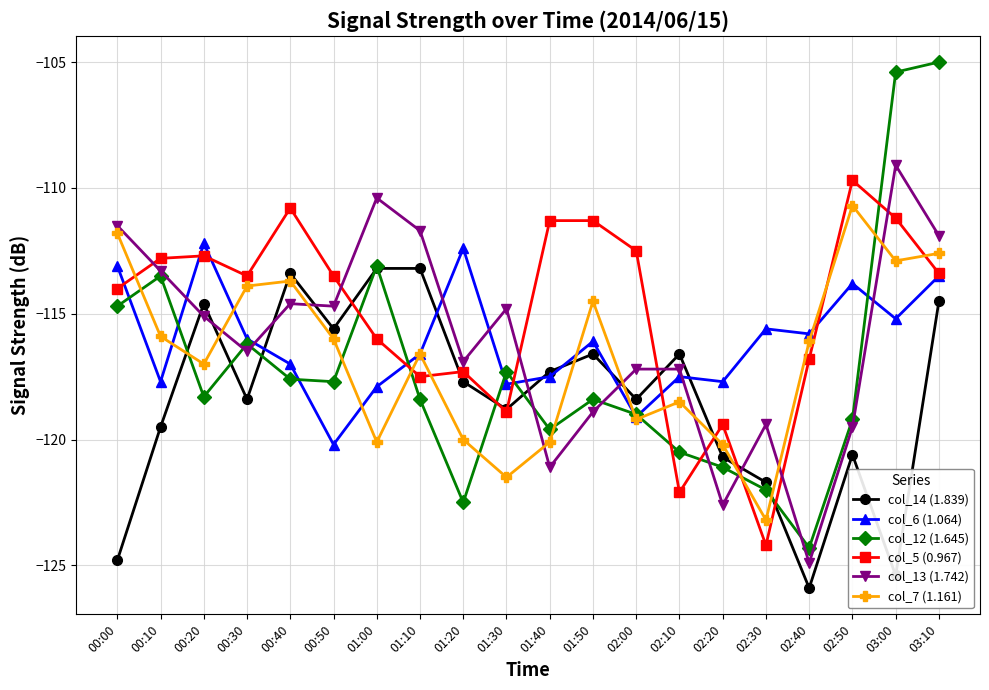

What is the lowest value of the col_5 (0.967) series?

-124.2